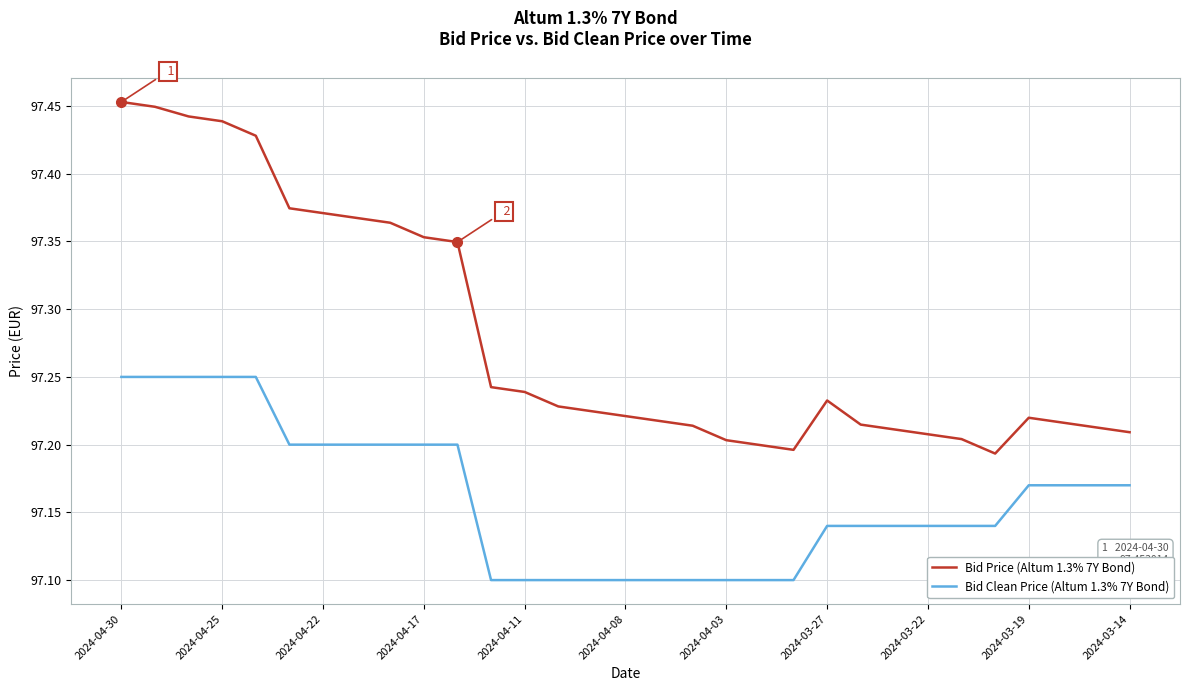

True or false: Bid Price (Altum 1.3% 7Y Bond) and Bid Clean Price (Altum 1.3% 7Y Bond) cross at least once.

False